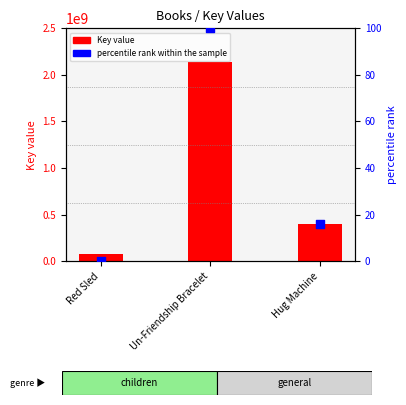

Which series reaches the minimum Y coordinate?

percentile rank within the sample